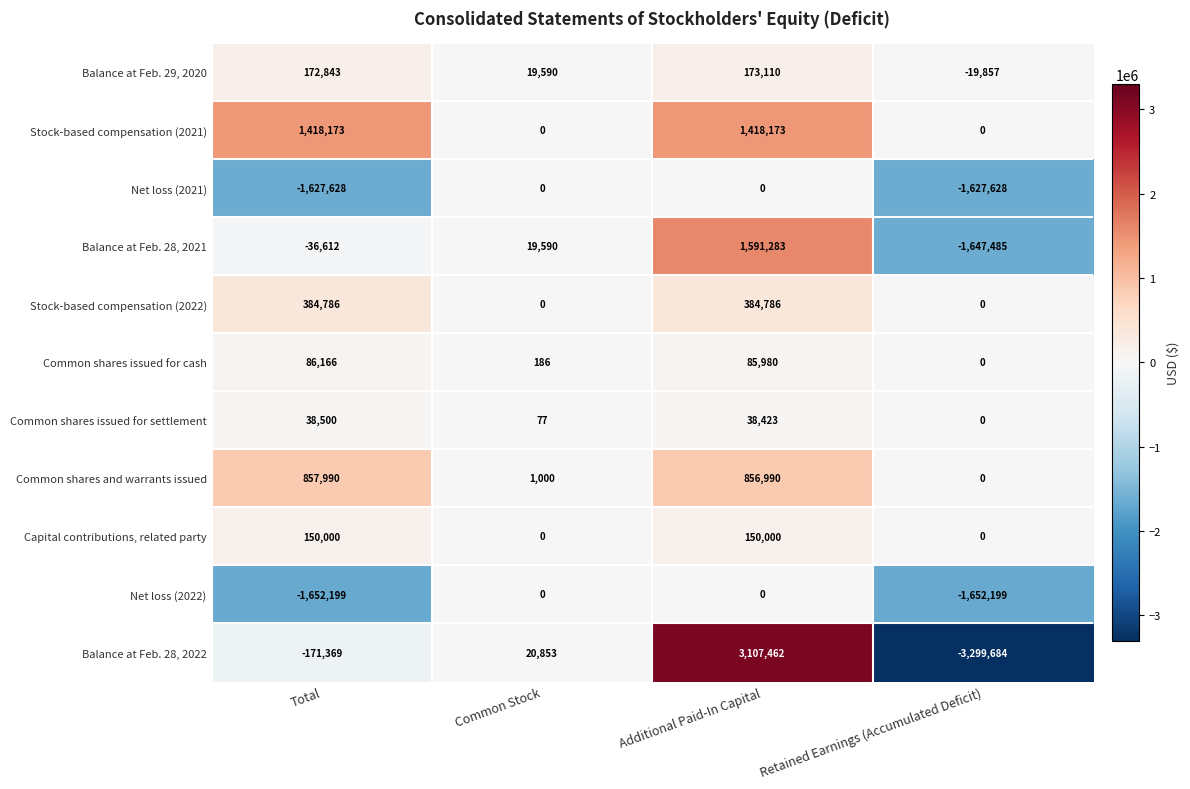

What is the total value across all series at Total?

-379350